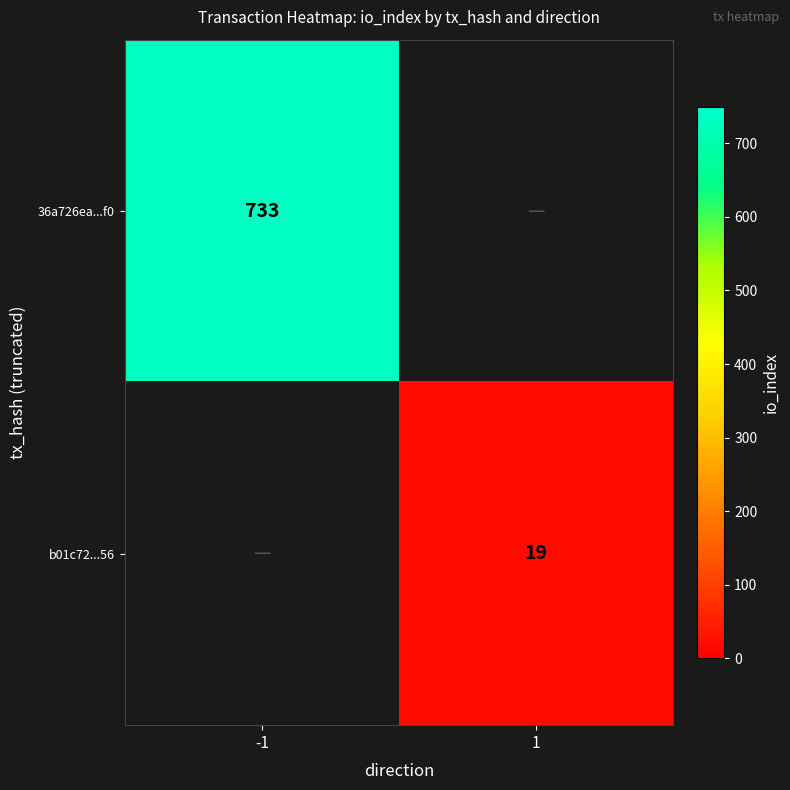

The value of b01c72...56 at 1 is 19. True or false?

True